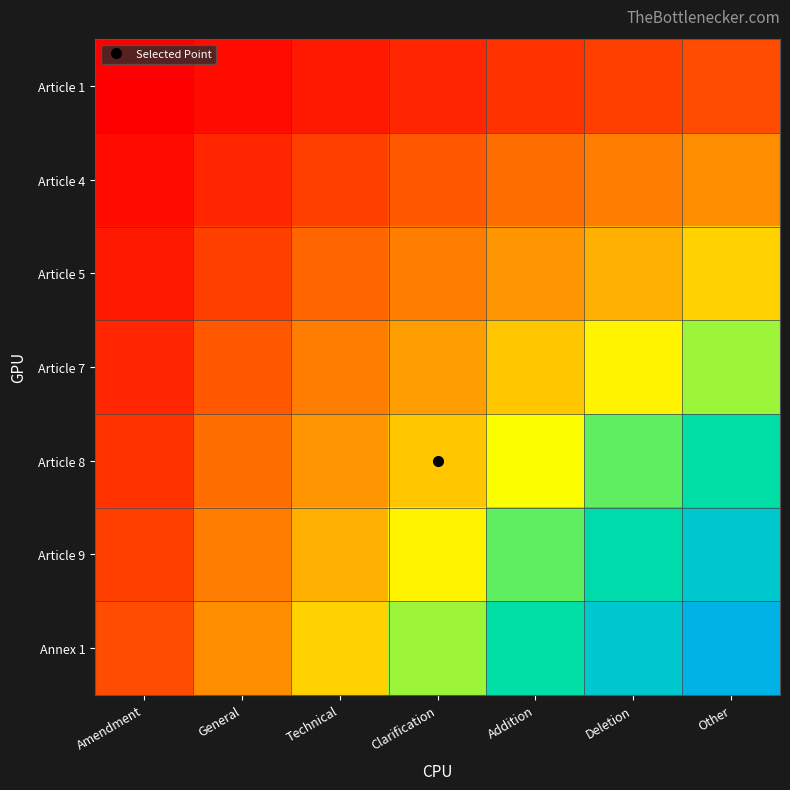

Between Technical and Clarification, which series saw the biggest shift?

Annex 1